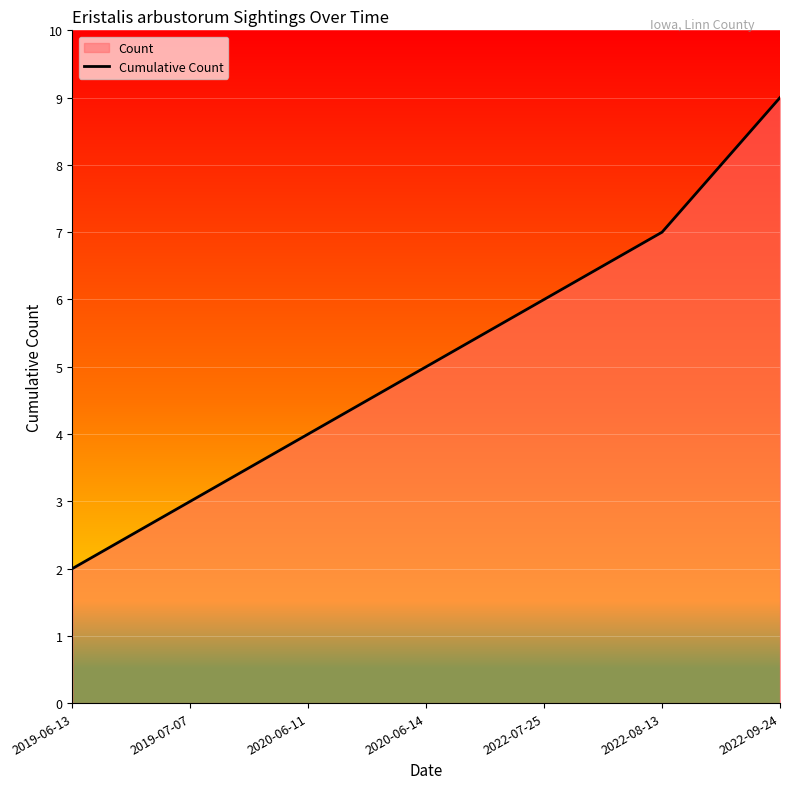

Which label corresponds to the largest value in the chart?

2022-09-24